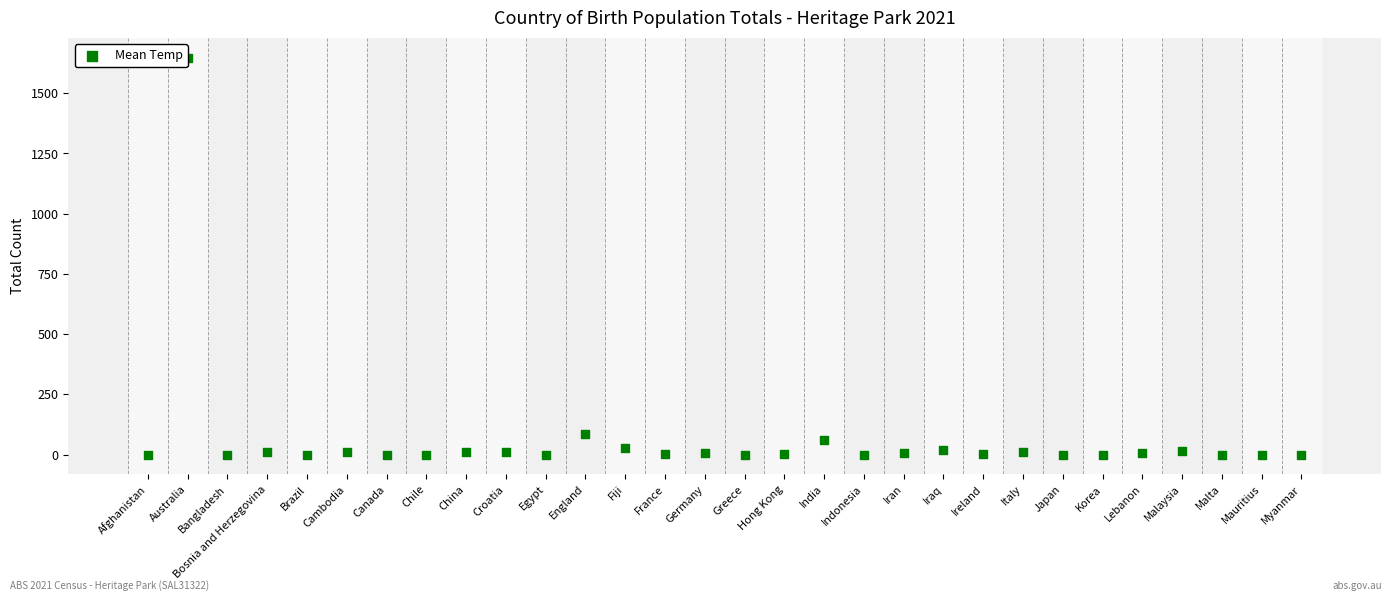

What Y value in the scatter plot is closest to 824?

86